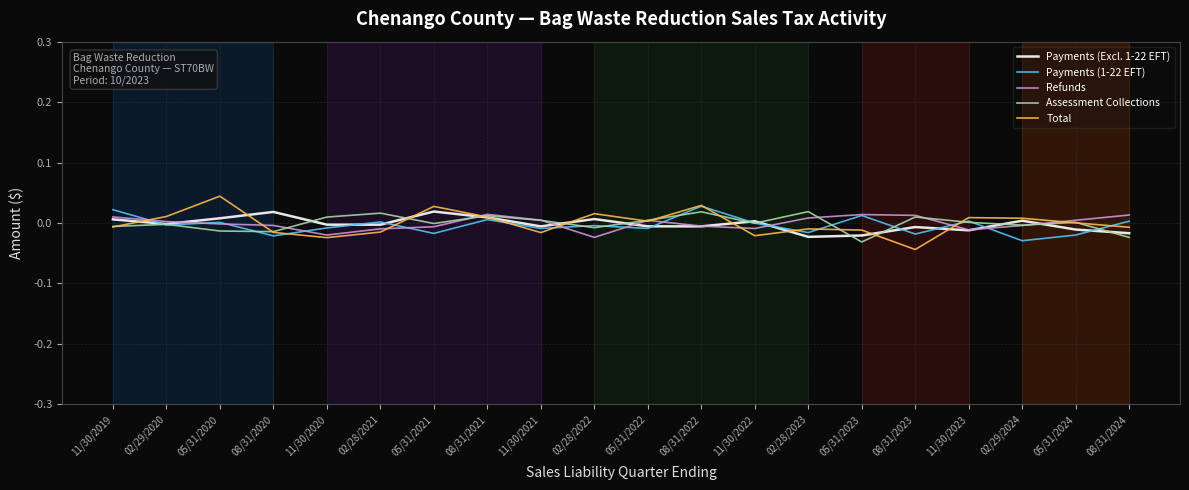

After their last crossing, which series has the higher values: Refunds or Assessment Collections?

Refunds